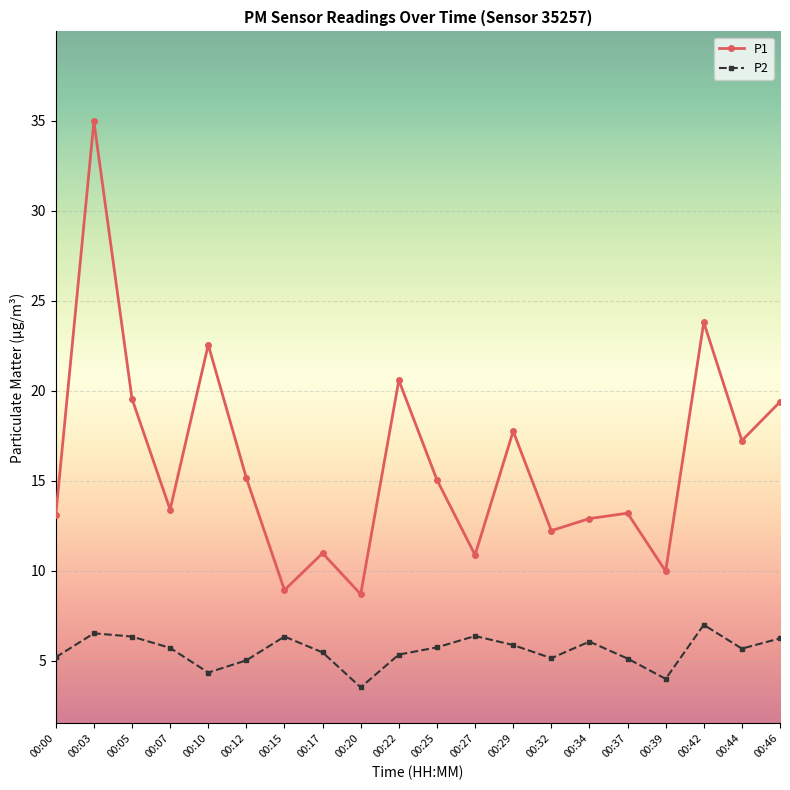

Which series changed the most between 00:10 and 00:15?

P1